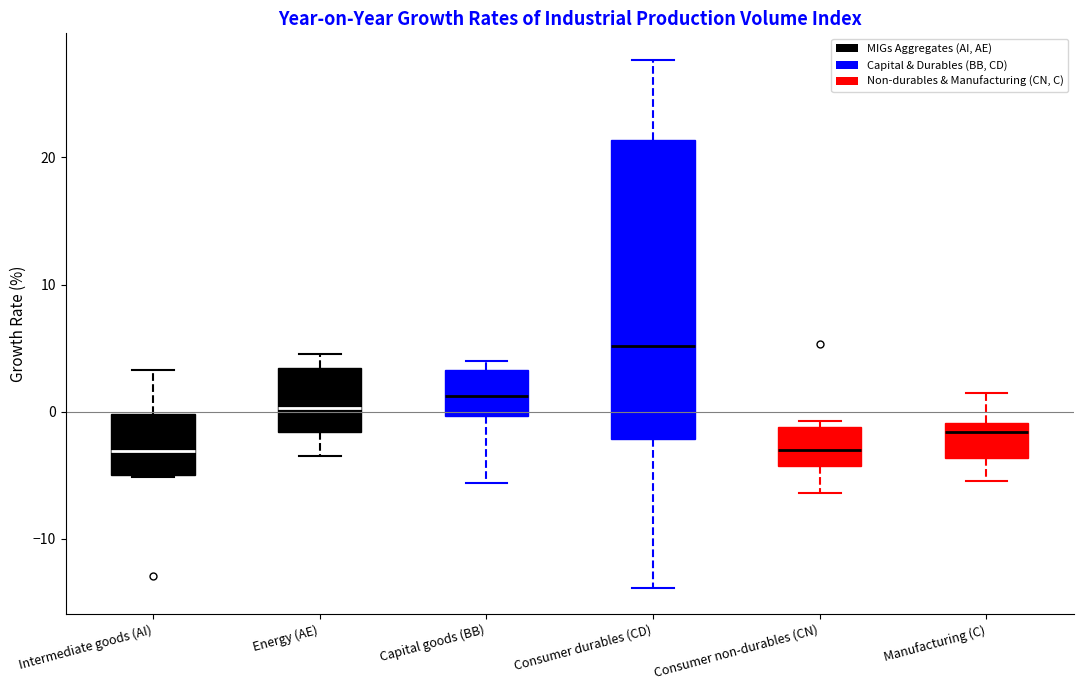

Where is the lower edge of the box for Energy (AE) on the y-axis? The values are not printed on the chart, so give them approximately, as read against the axis.

-2